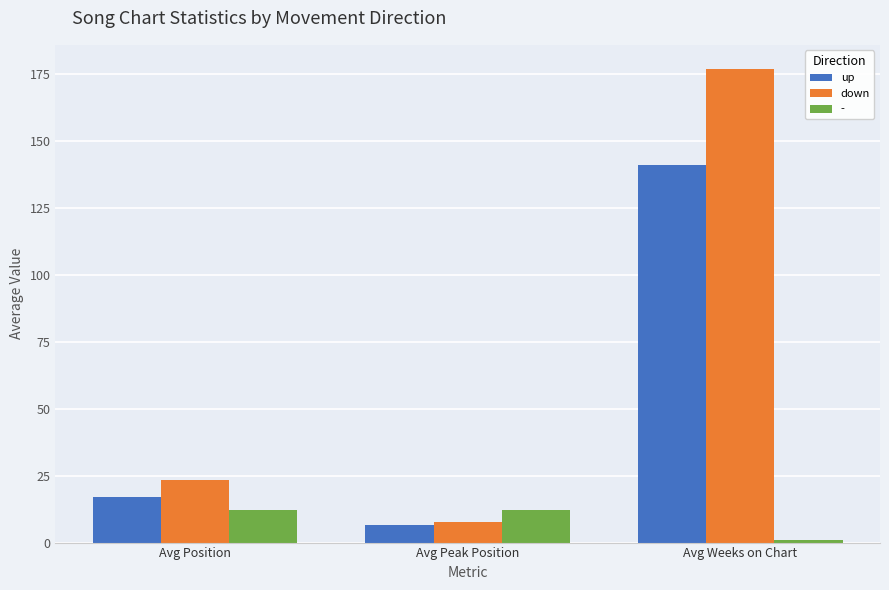

What is the difference between the maximum and minimum values in the down series?

169.3